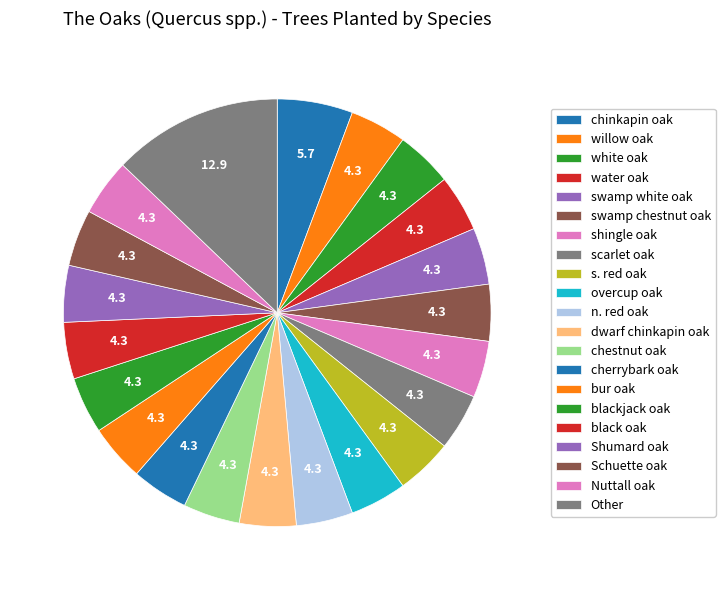

What percentage do overcup oak and swamp chestnut oak together represent?

8.6%